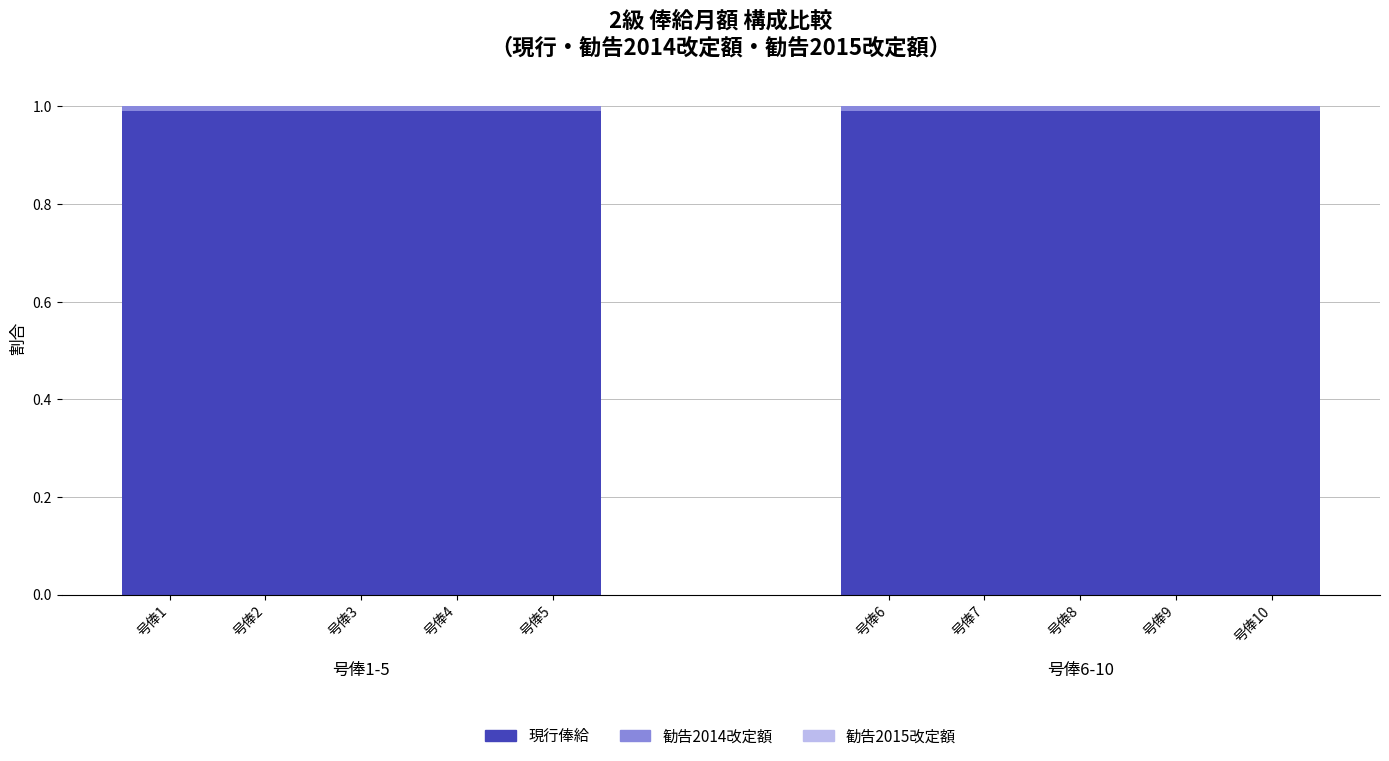

How many bars are there in total?

10